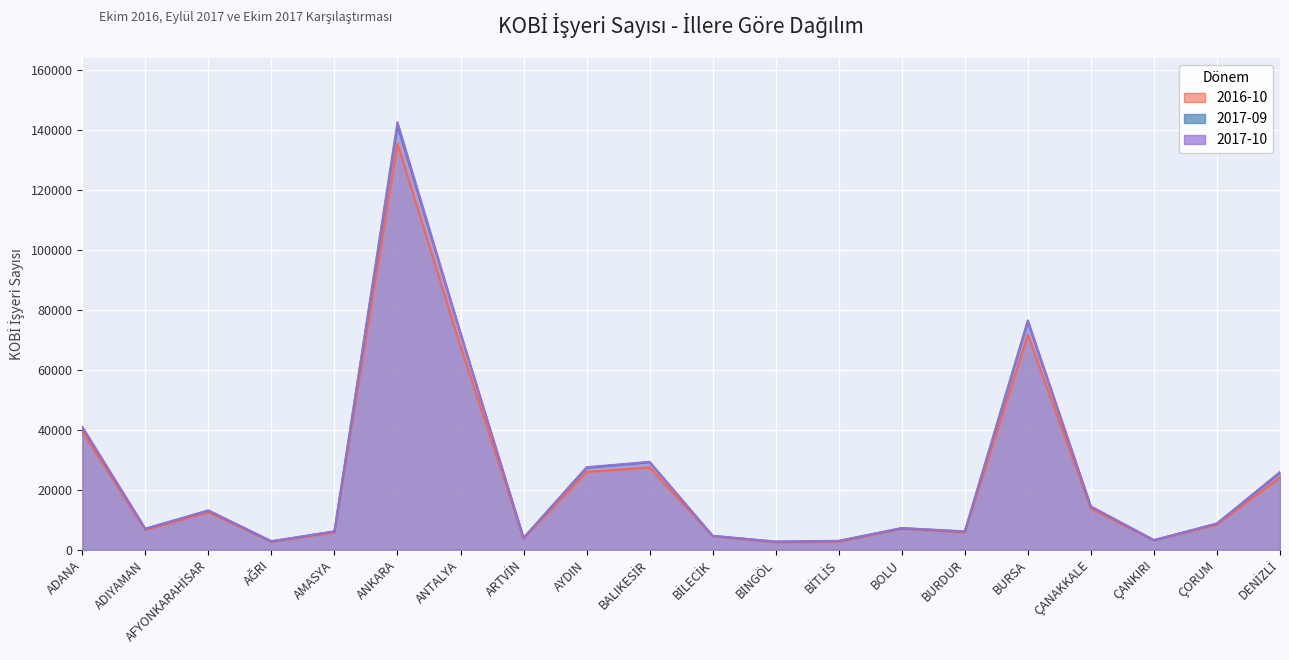

Where do 2017-09 and 2017-10 first cross each other?

ANKARA and ANTALYA